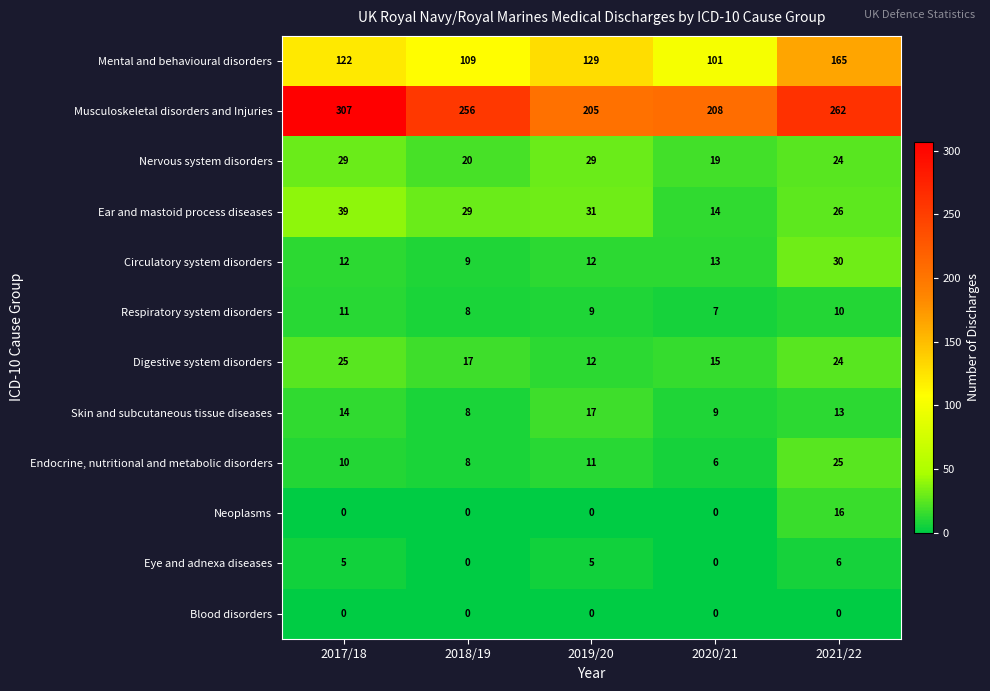

What is the greatest value displayed?

307